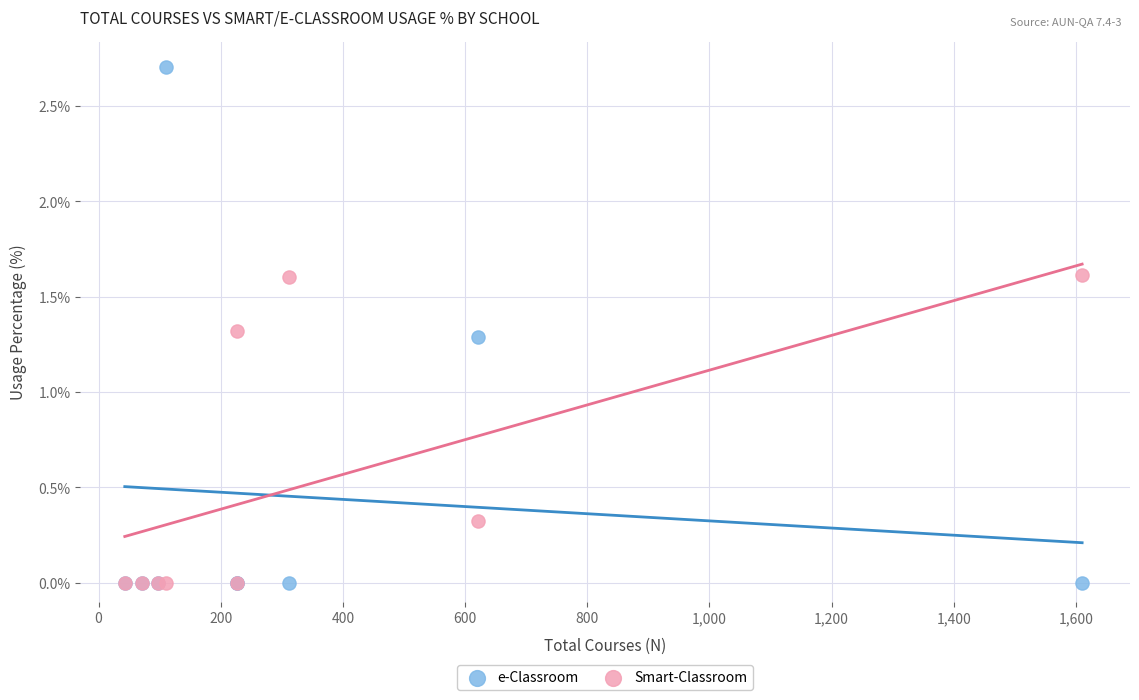

Which series contains the highest Y value?

e-Classroom